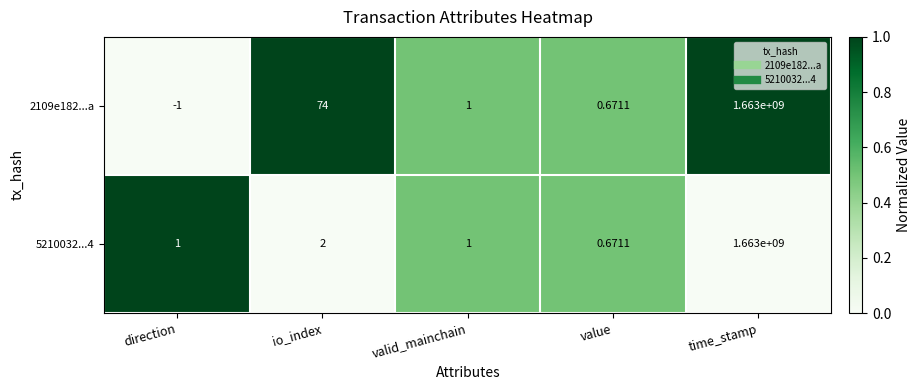

At which category is the sum across all series the highest?

time_stamp